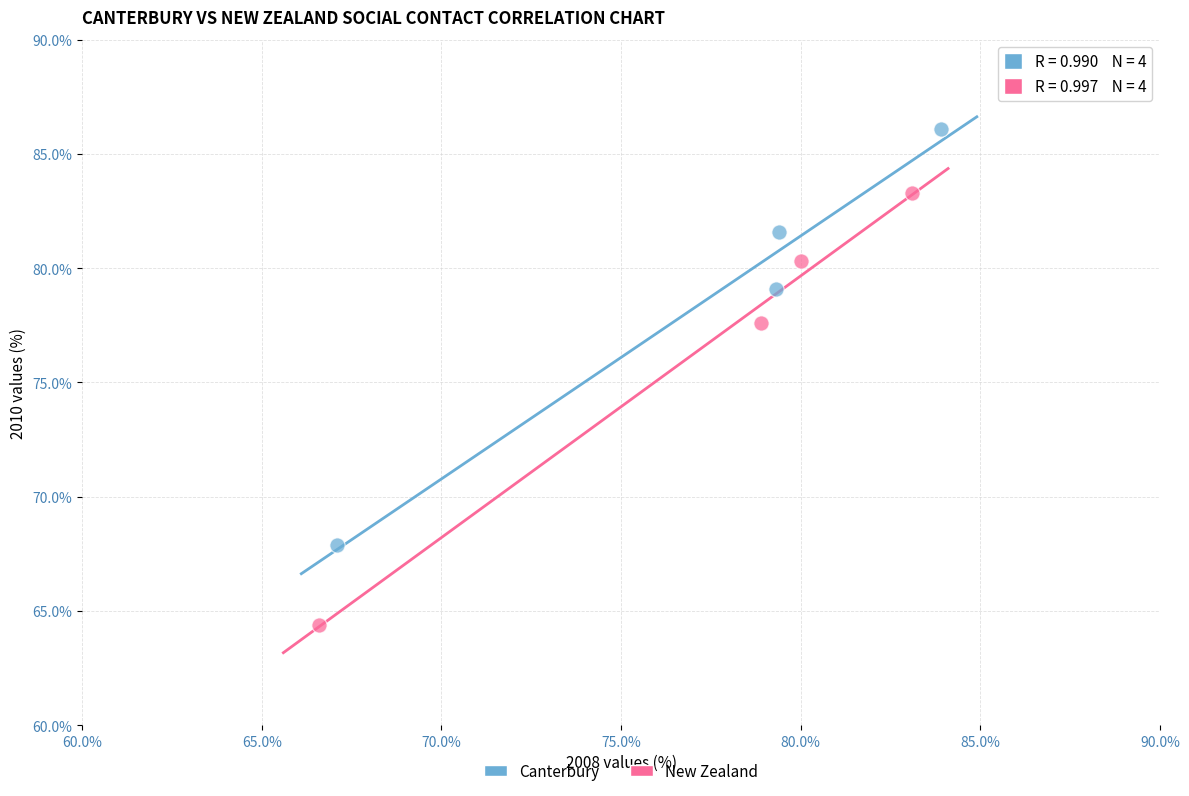

Which series has the largest Y range (max minus min)?

New Zealand